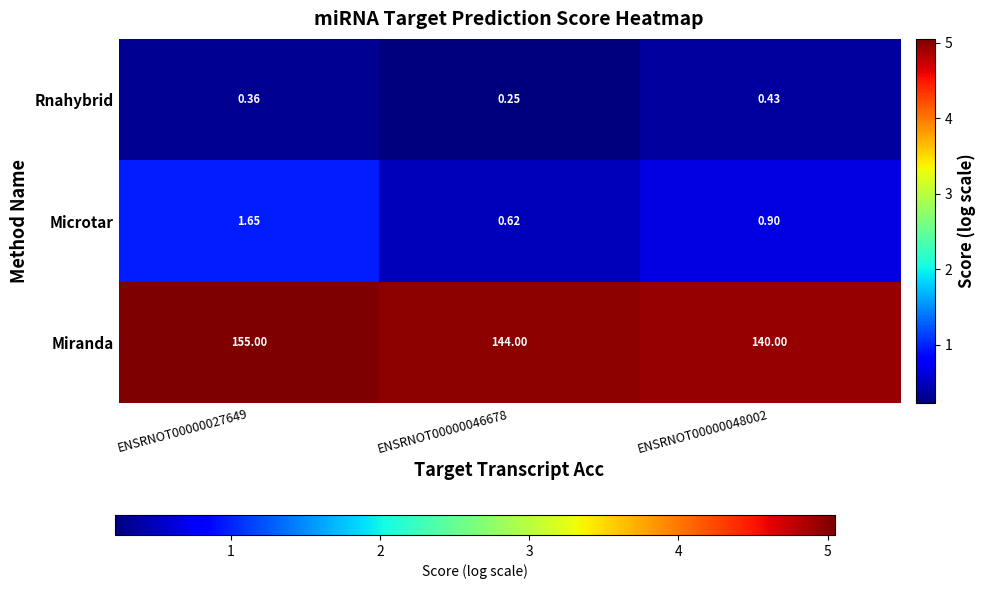

Between ENSRNOT00000027649 and ENSRNOT00000048002, which series saw the biggest shift?

Miranda